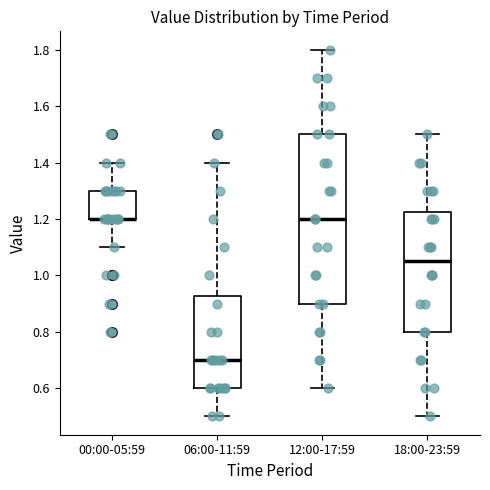

Where does the upper whisker of the box for 00:00-05:59 end on the y-axis? The values are not printed on the chart, so give them approximately, as read against the axis.

1.40